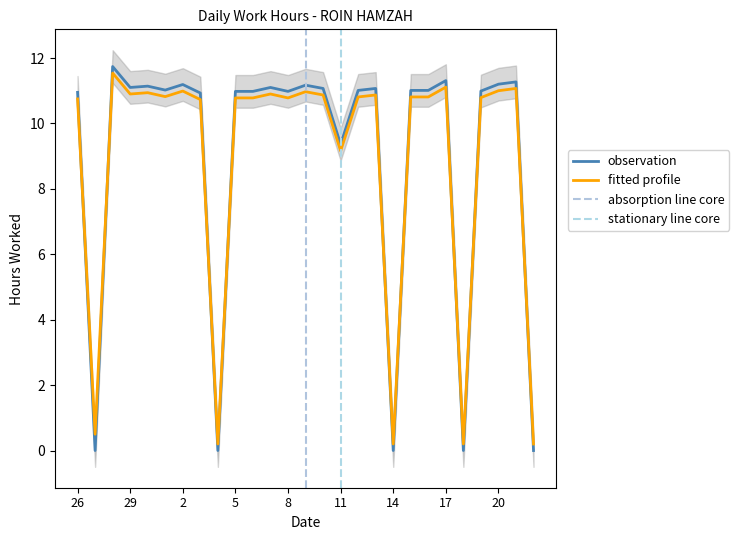

What is the value of the observation point at the 12th from the left?

11.1